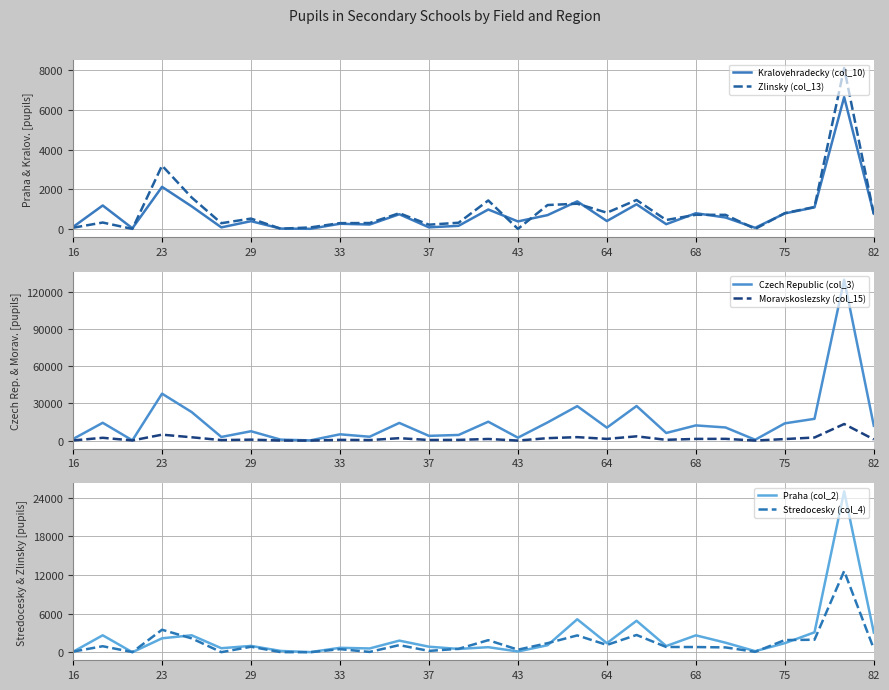

How many lines are shown in the chart?

6